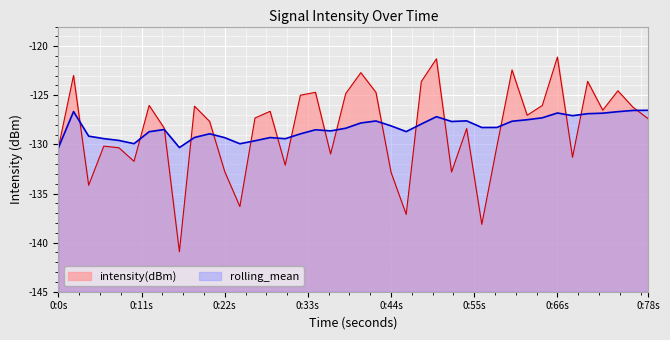

What is the difference between the second highest and minimum values in the intensity(dBm) series?

19.6